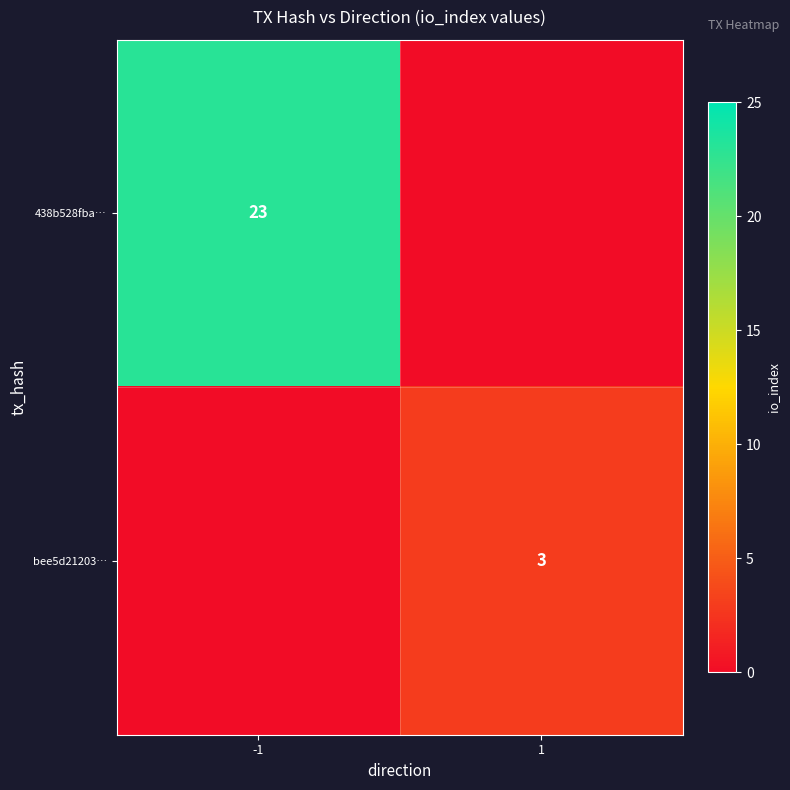

Which has a higher value, -1 or 1?

-1